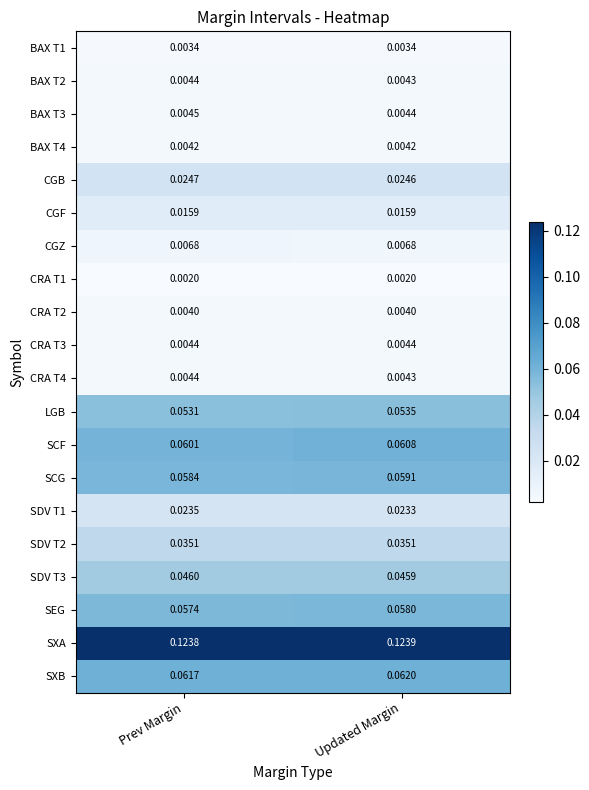

Where is SCG nearest to the value 0?

Prev Margin